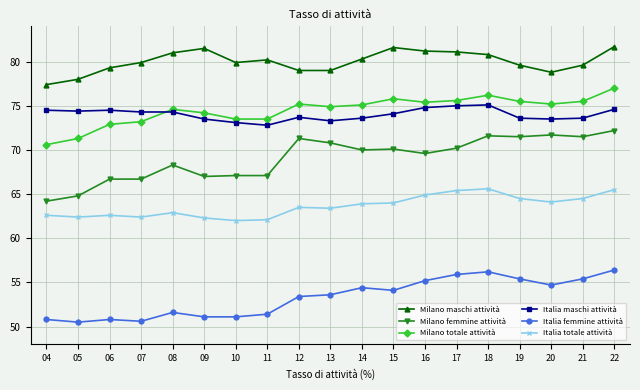

Rank the series at 11 from lowest to highest value.

Italia femmine attività, Italia totale attività, Milano femmine attività, Italia maschi attività, Milano totale attività, Milano maschi attività